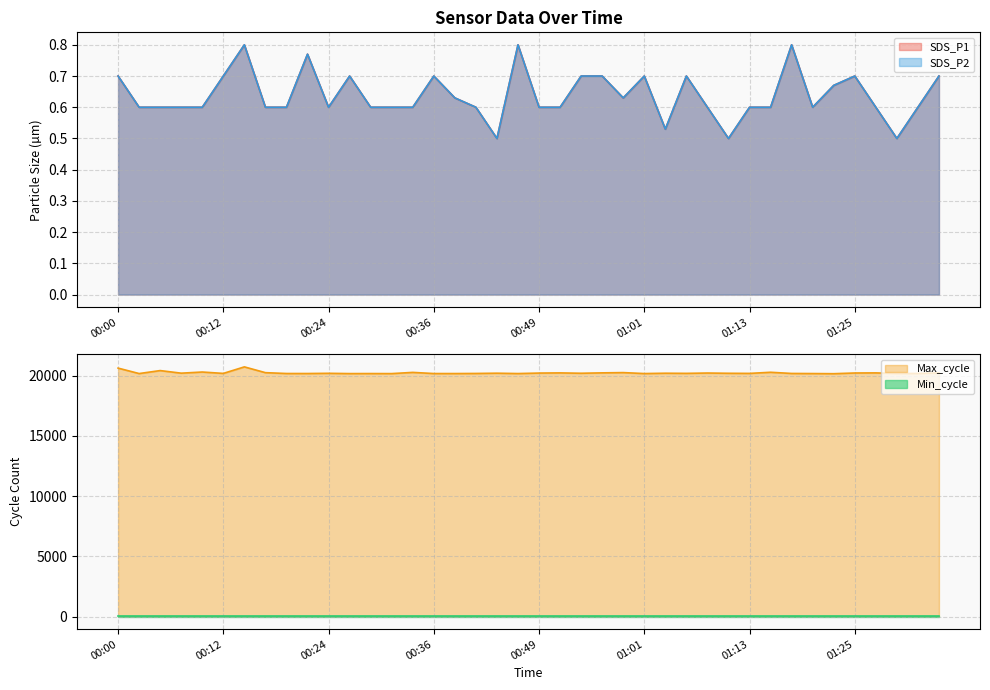

What is the maximum value for SDS_P2?

0.8